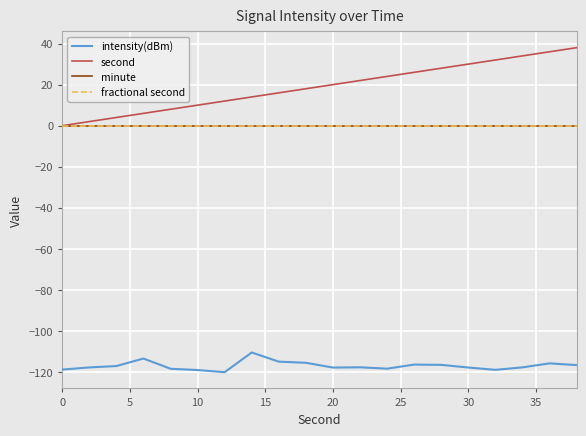

What is the minimum value shown in the chart?

-120.1